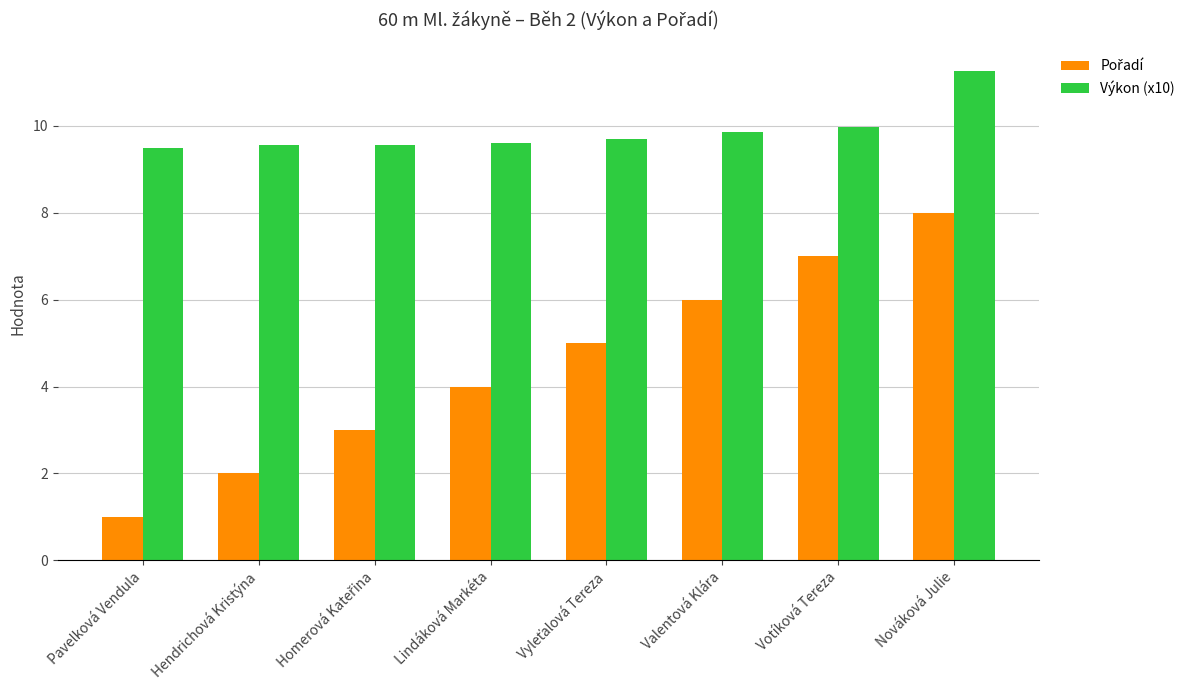

Where is Výkon (x10) nearest to the value 10?

Votíková Tereza